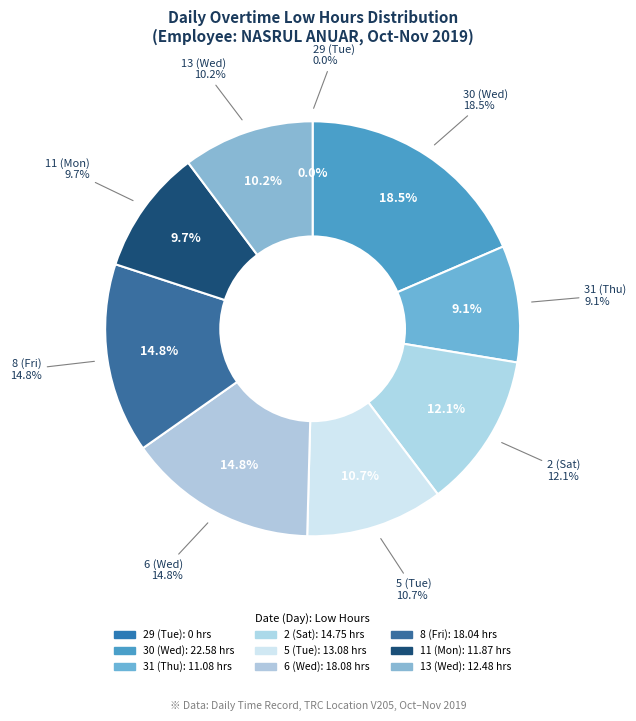

Is it true that 11 (Mon) is 10% of the pie?

True